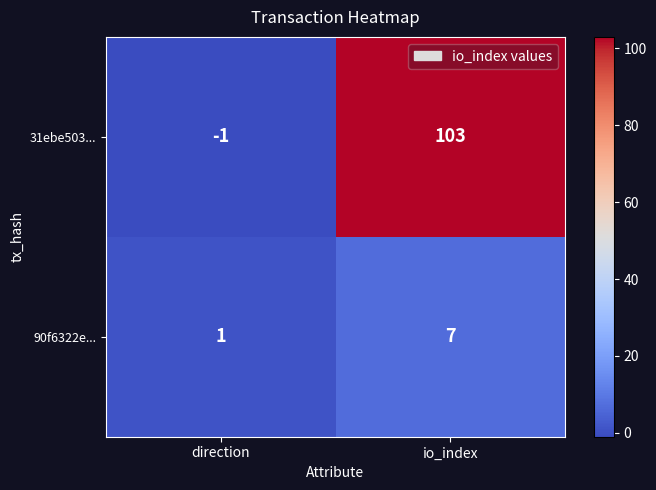

Count the number of data series in this chart.

2